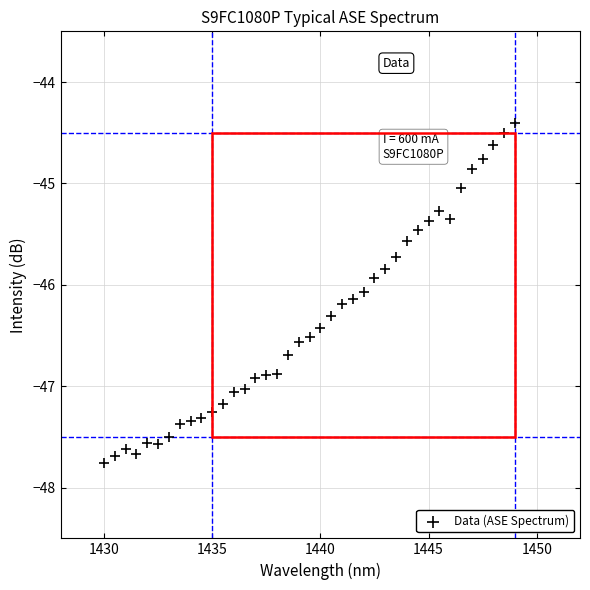

Count the number of points in this scatter plot.

39